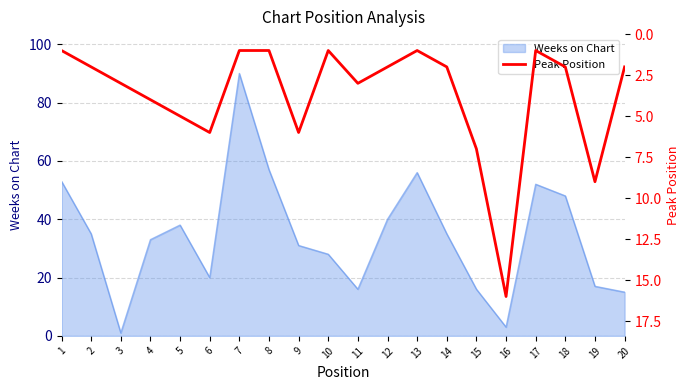

Where does the data first go above 2?

3